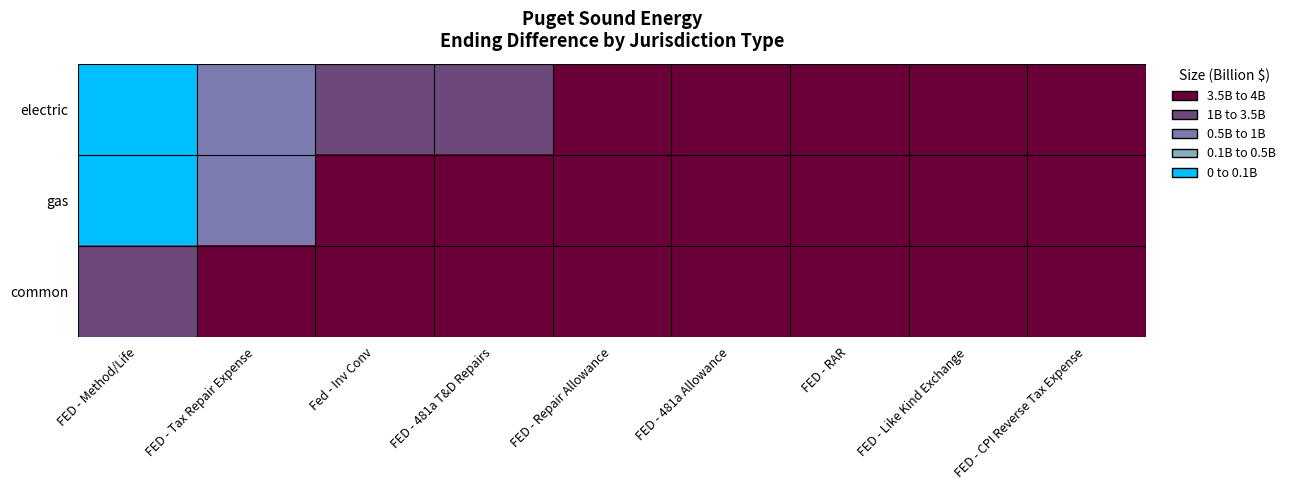

Rank the series at Fed - Inv Conv from lowest to highest value.

gas, common, electric